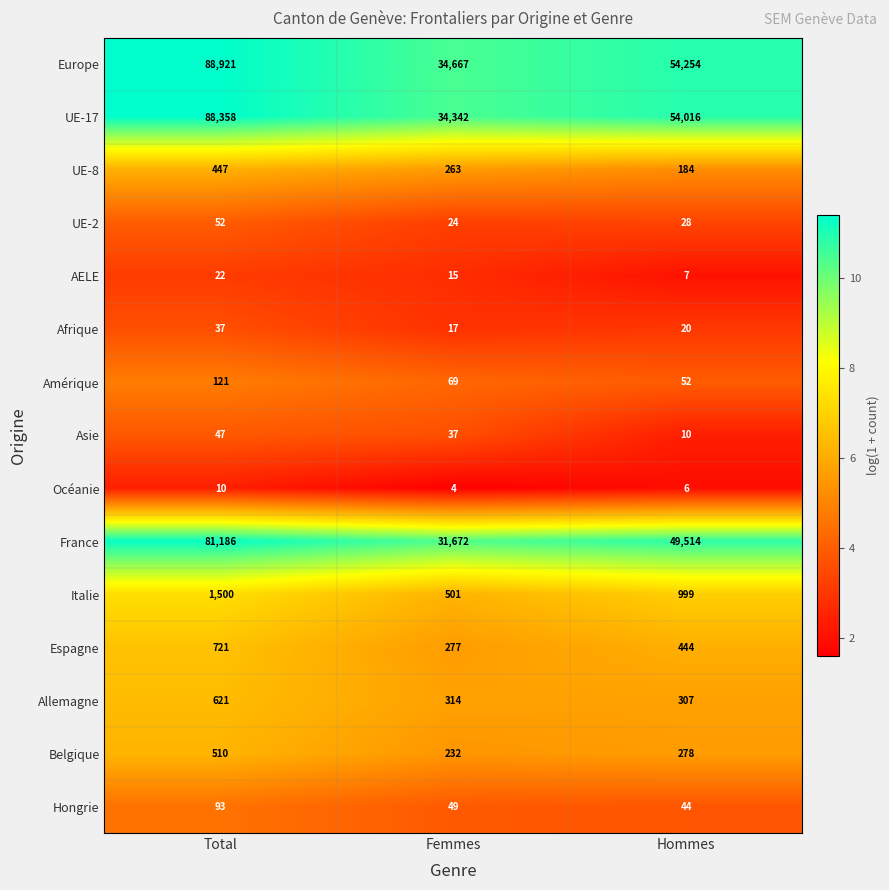

Is it true that AELE equals 39 at Total?

False